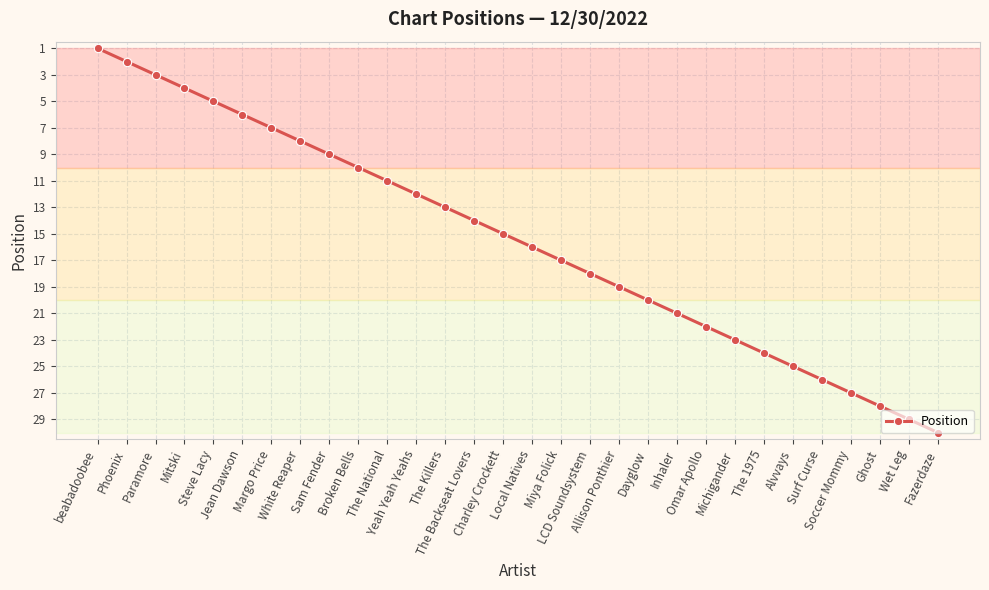

What is the difference between the values at Broken Bells and Miya Folick?

7